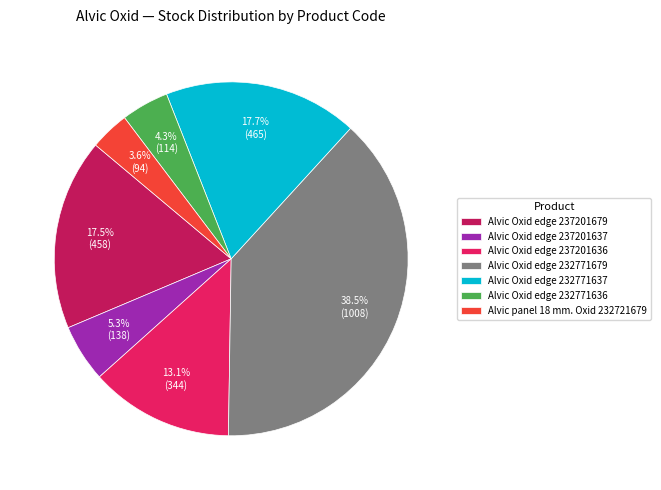

Is Alvic Oxid edge 237201637 the majority of the pie?

No